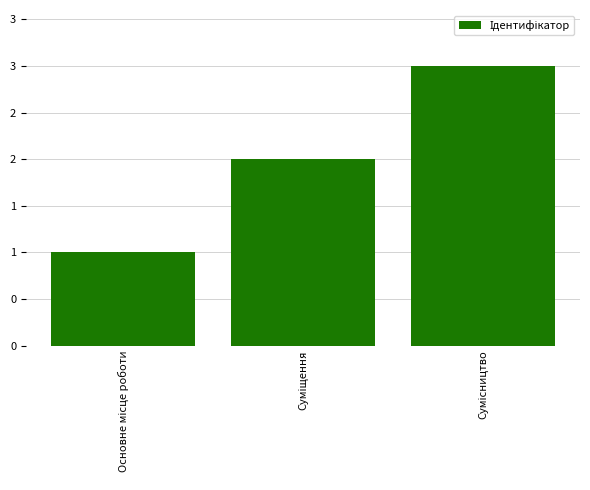

What is the difference between the second highest and minimum values?

1